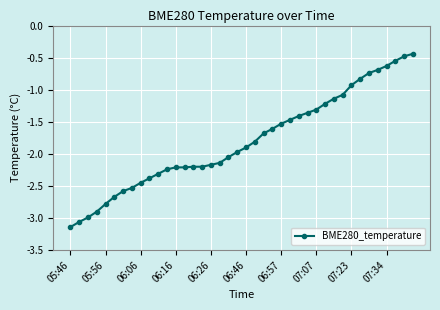

What is the difference between the maximum and minimum values?

2.7